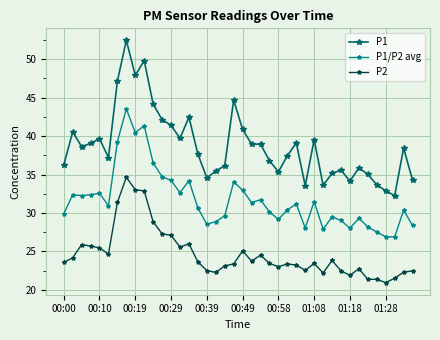

What is the average value of the P1/P2 avg series?

31.7